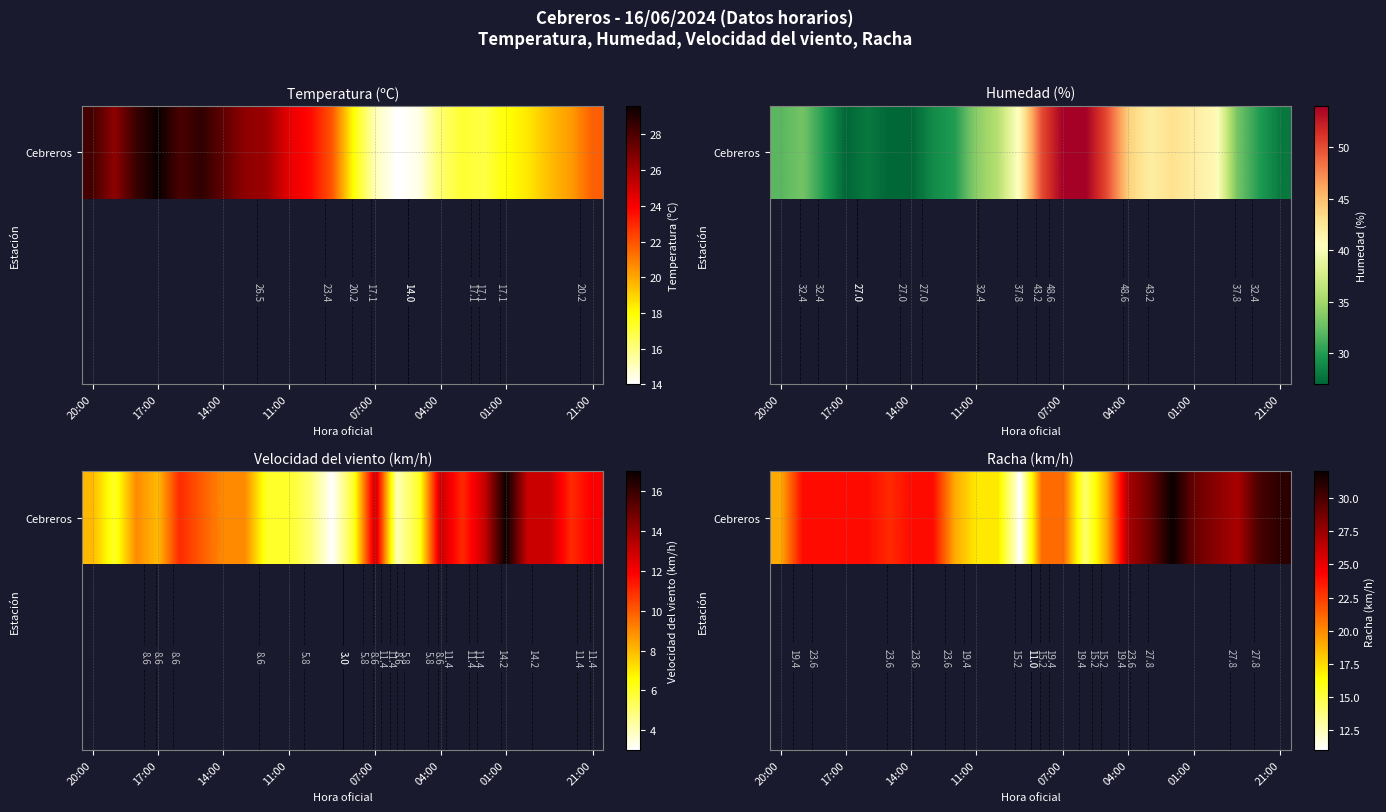

Where does the data first go above 24?

04:00